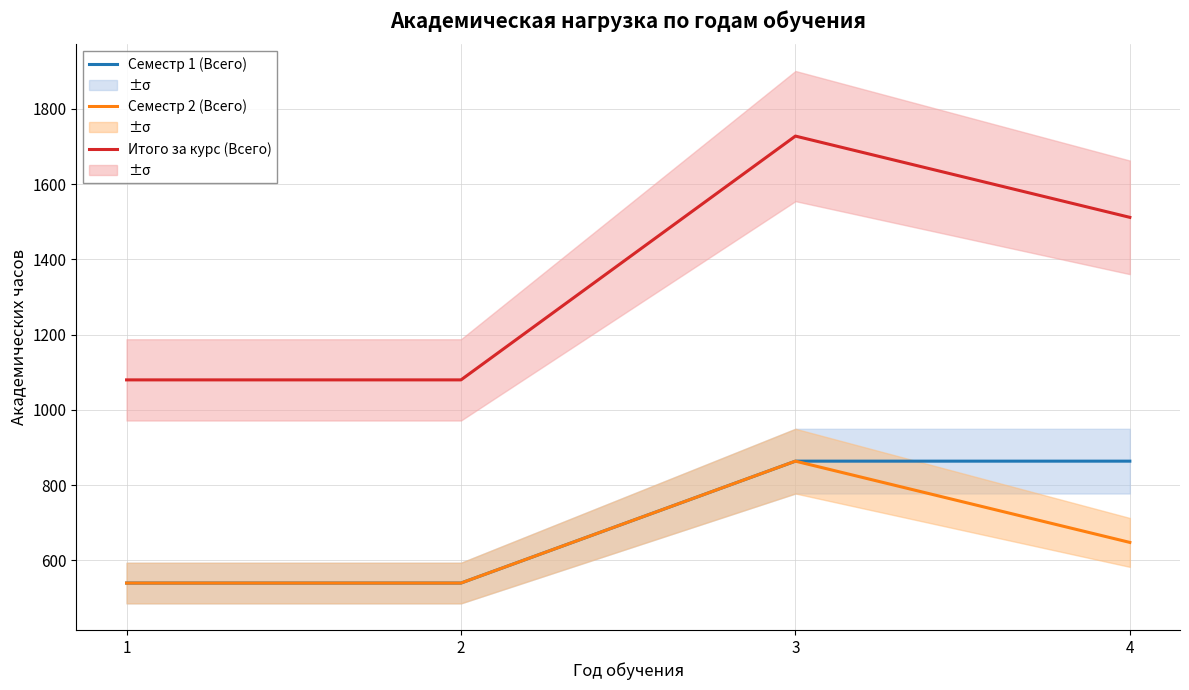

How many lines are shown in the chart?

3